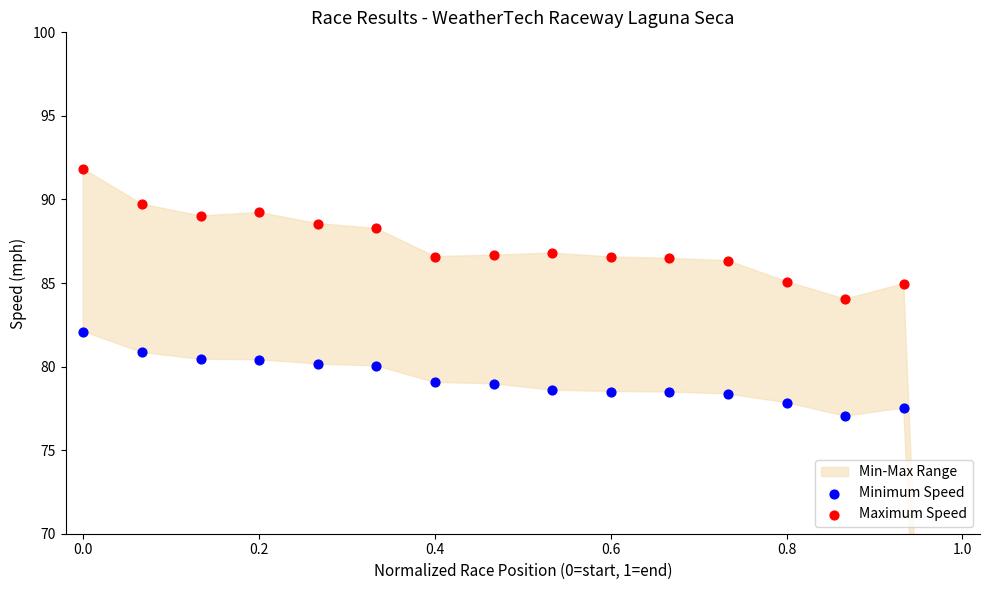

At how many categories does at least one series exceed 27?

15